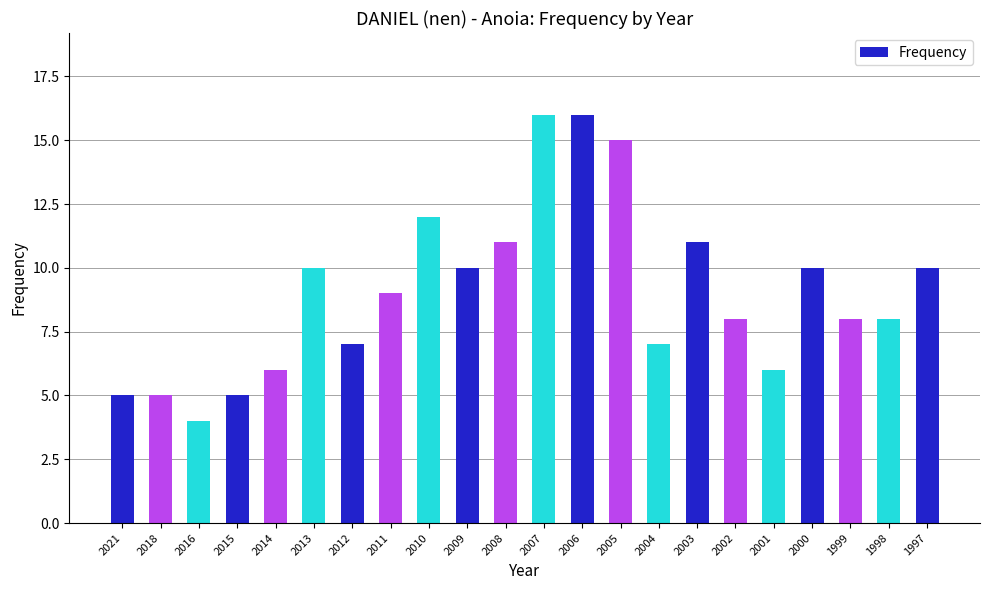

Approximately how many times larger is the value at 2007 compared to 2015?

3.2